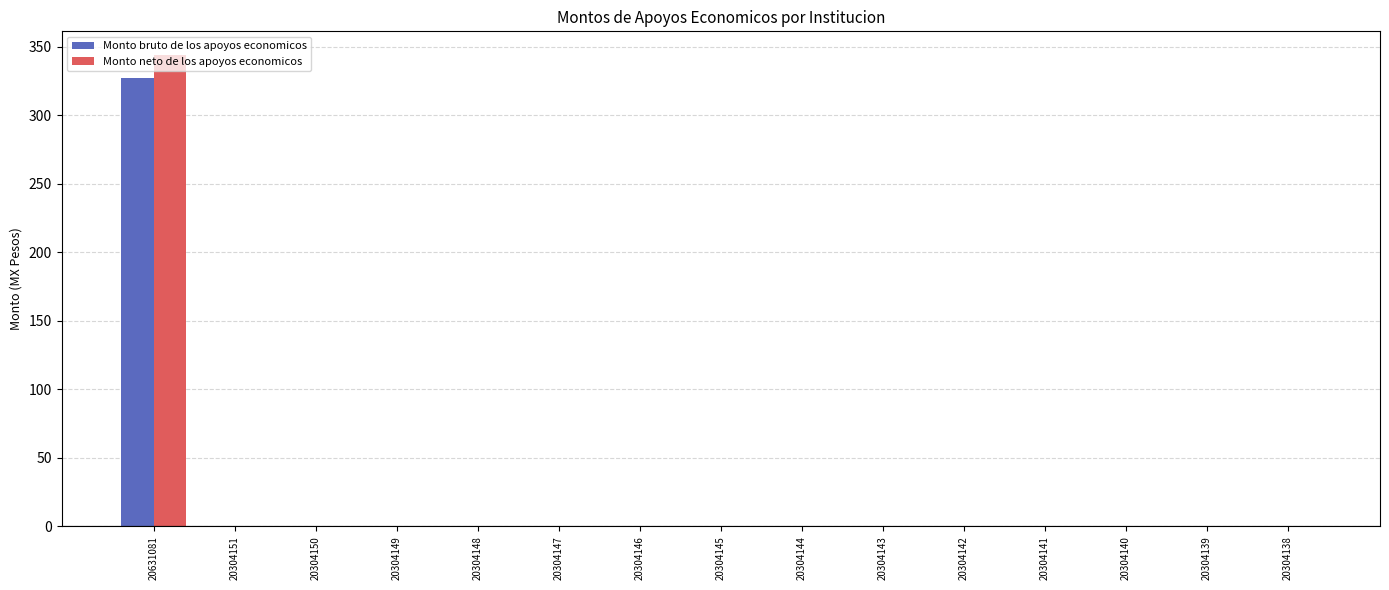

The Monto neto de los apoyos economicos series shows 0.0 at 20304145. True or false?

True